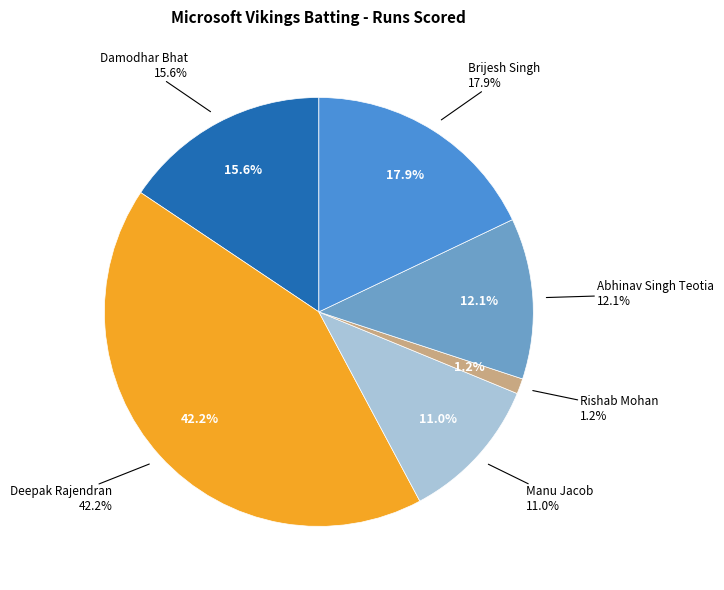

How many segments does this pie chart have?

6